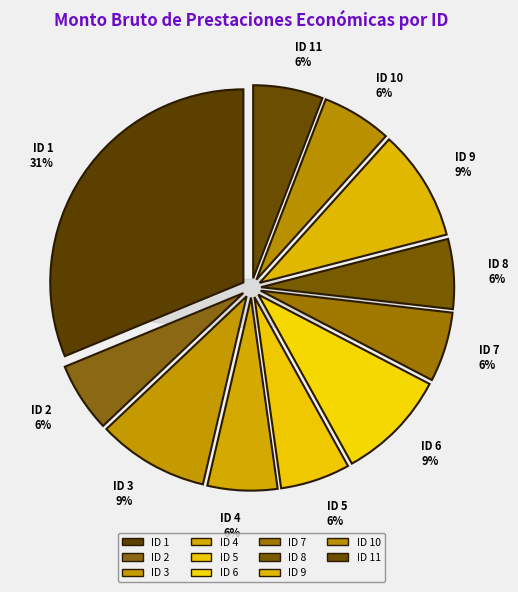

Which has a higher value, ID 7 or ID 9?

ID 9